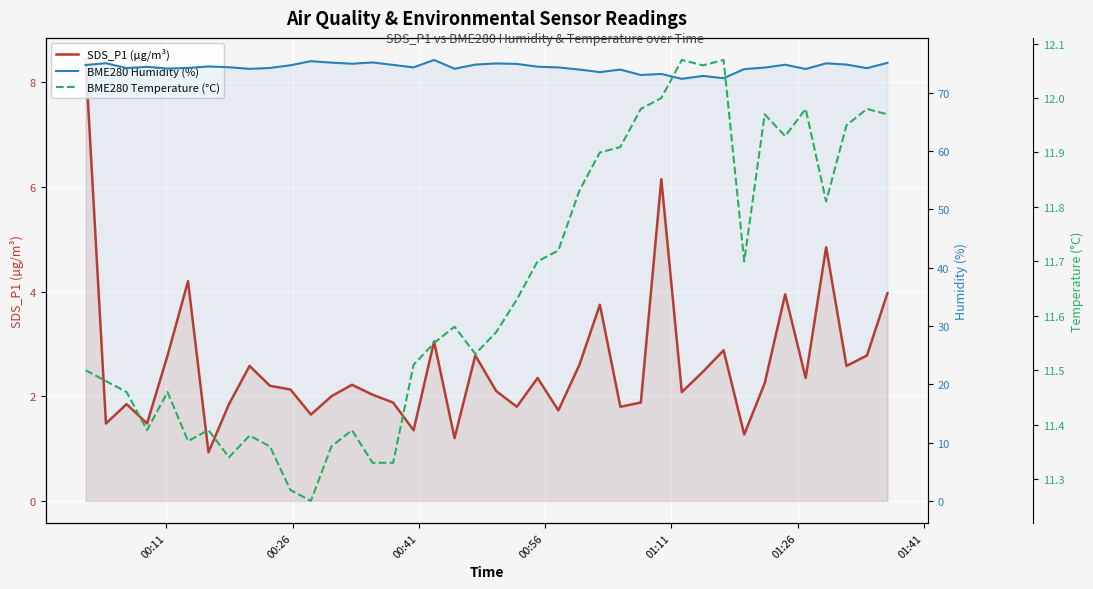

Which series has the largest total across all categories?

BME280 Humidity (%)